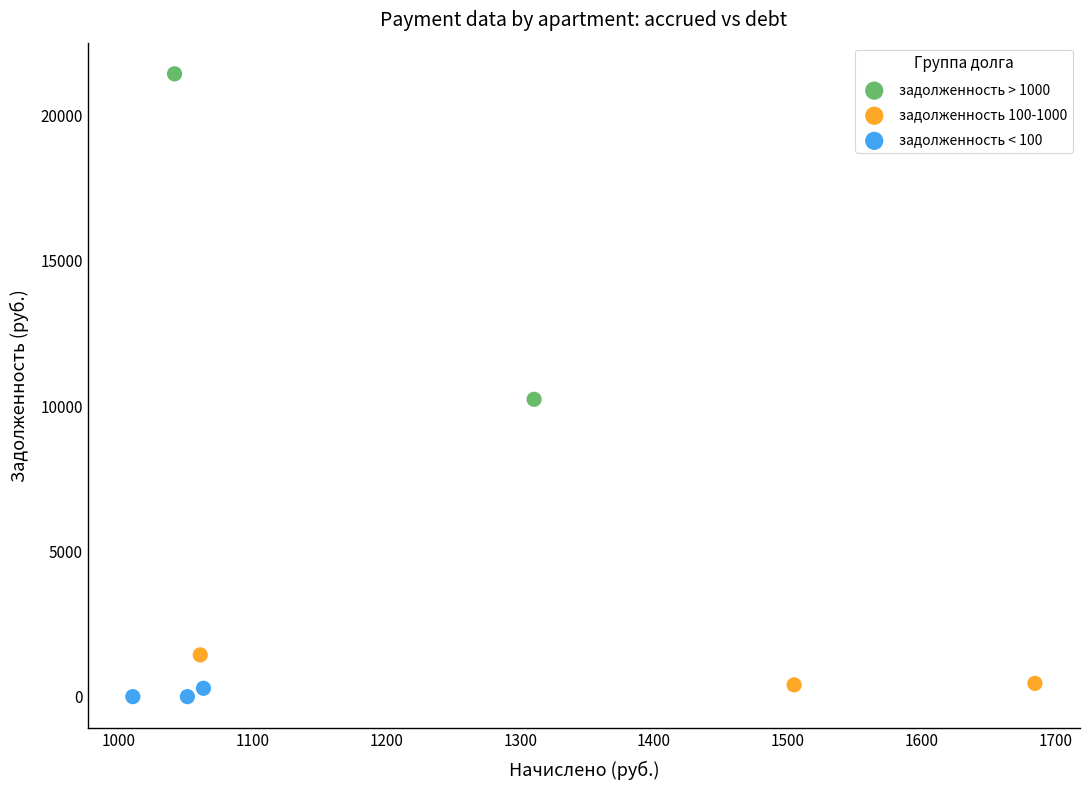

Which series contains the highest Y value?

задолженность > 1000